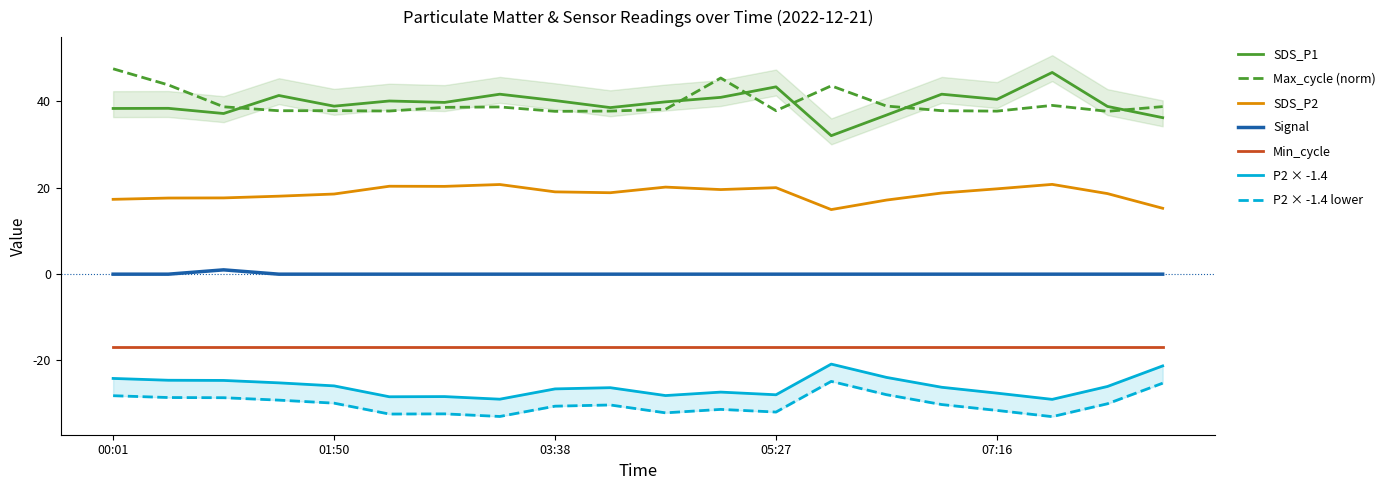

What is the sum of the Signal values at 04:06 and 00:28?

-0.1